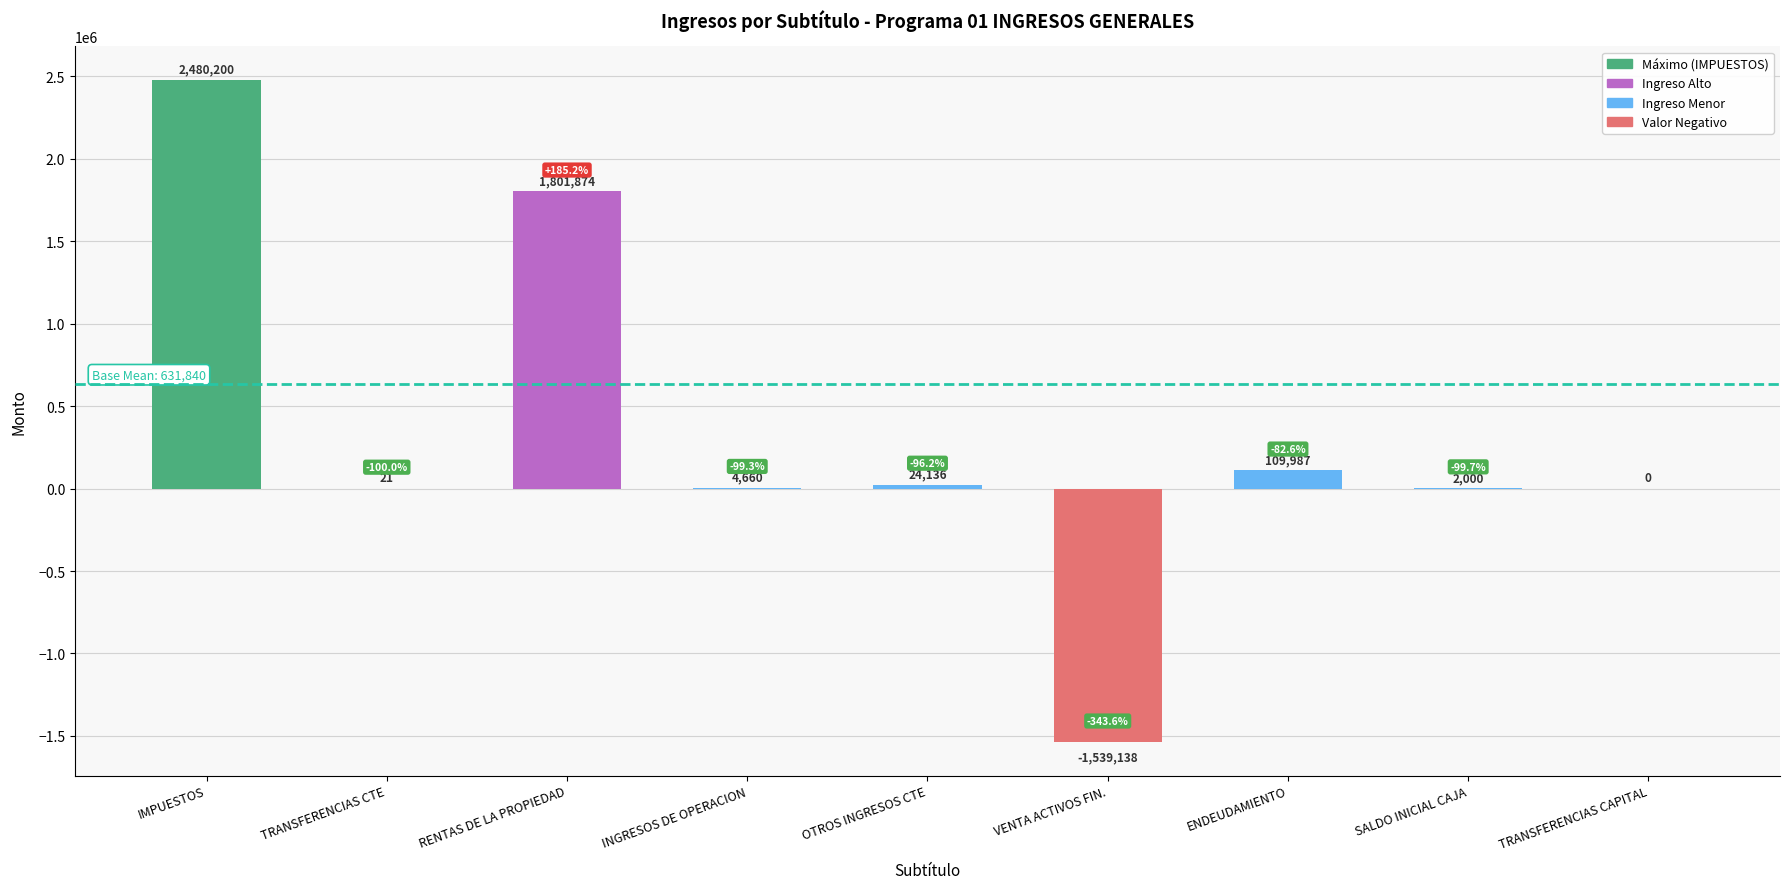

What is the sum of the values at OTROS INGRESOS CTE and TRANSFERENCIAS CAPITAL?

24136